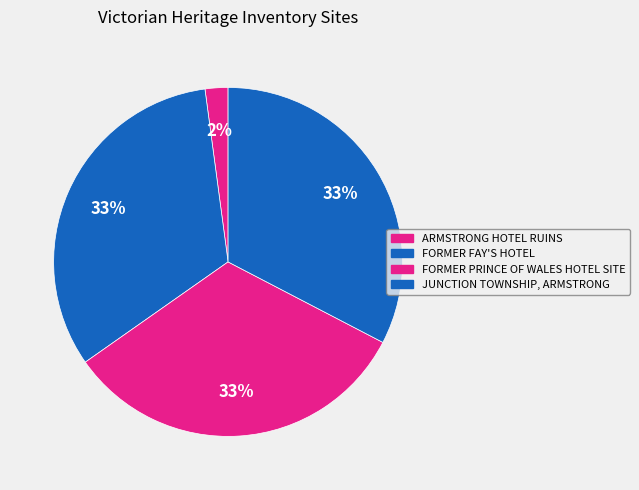

Do FORMER FAY'S HOTEL and FORMER PRINCE OF WALES HOTEL SITE together represent more than half of the pie?

Yes